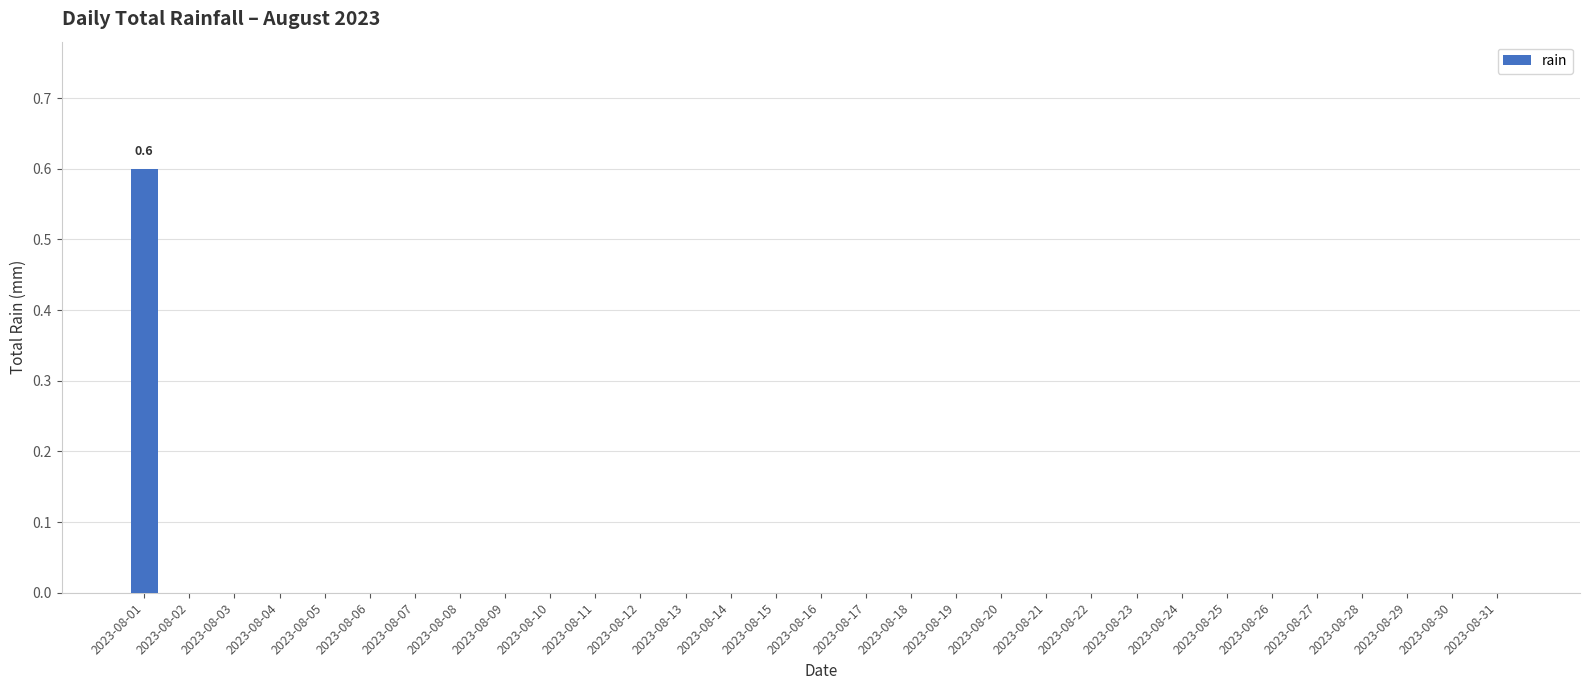

Reading left to right, transcribe all the data shown in this chart.

0.6	0.0	0.0	0.0	0.0	0.0	0.0	0.0	0.0	0.0	0.0	0.0	0.0	0.0	0.0	0.0	0.0	0.0	0.0	0.0	0.0	0.0	0.0	0.0	0.0	0.0	0.0	0.0	0.0	0.0	0.0